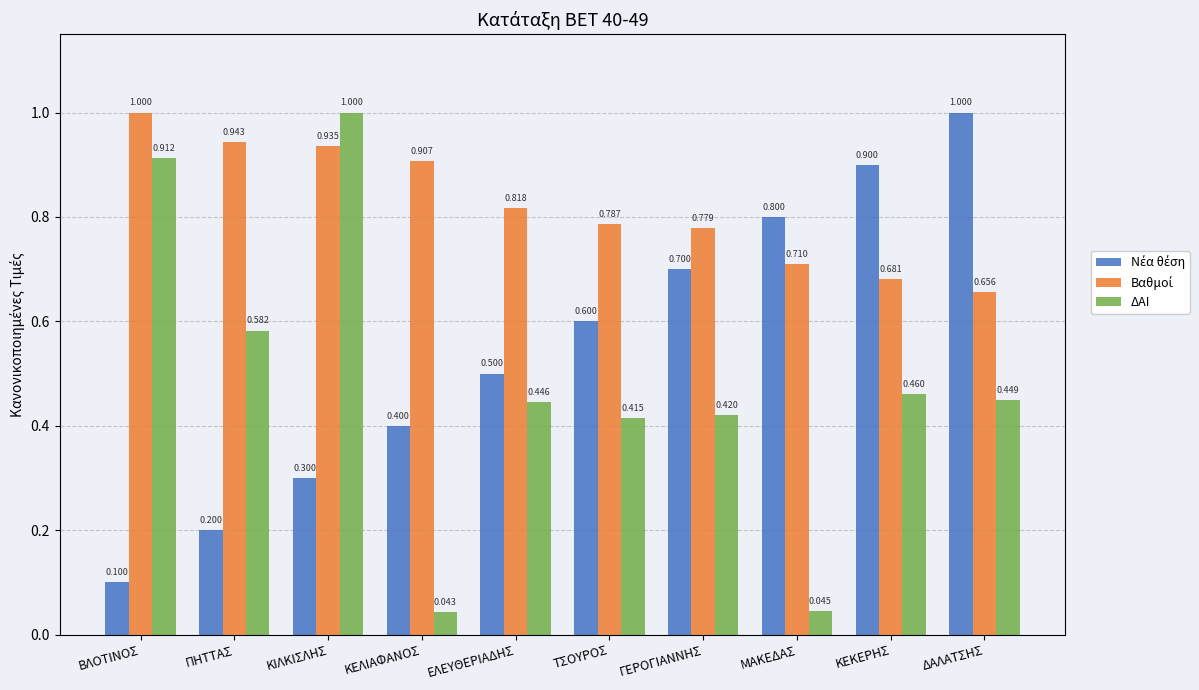

At which category is the sum across all series the highest?

ΚΙΛΚΙΣΛΗΣ